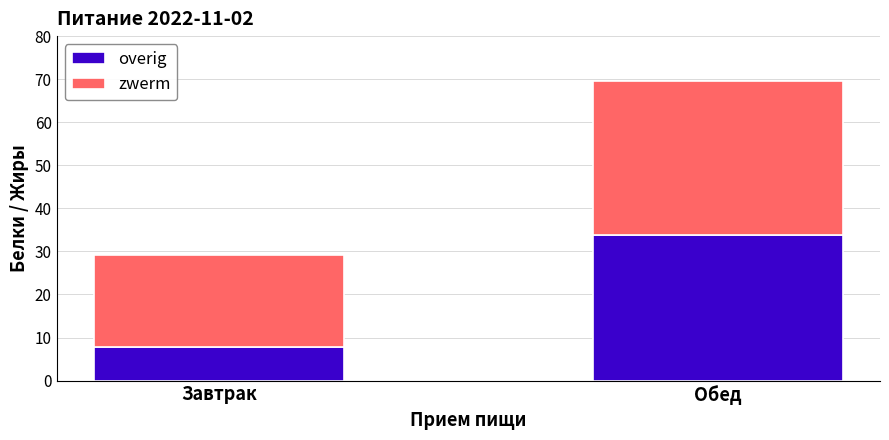

Are the bars grouped side by side (vs. stacked)?

No